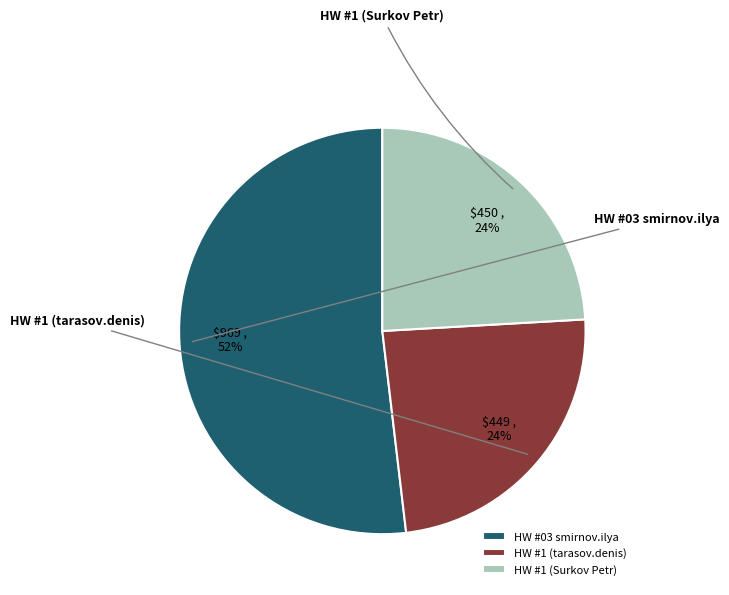

True or false: HW #03 smirnov.ilya accounts for 60% of the total.

False